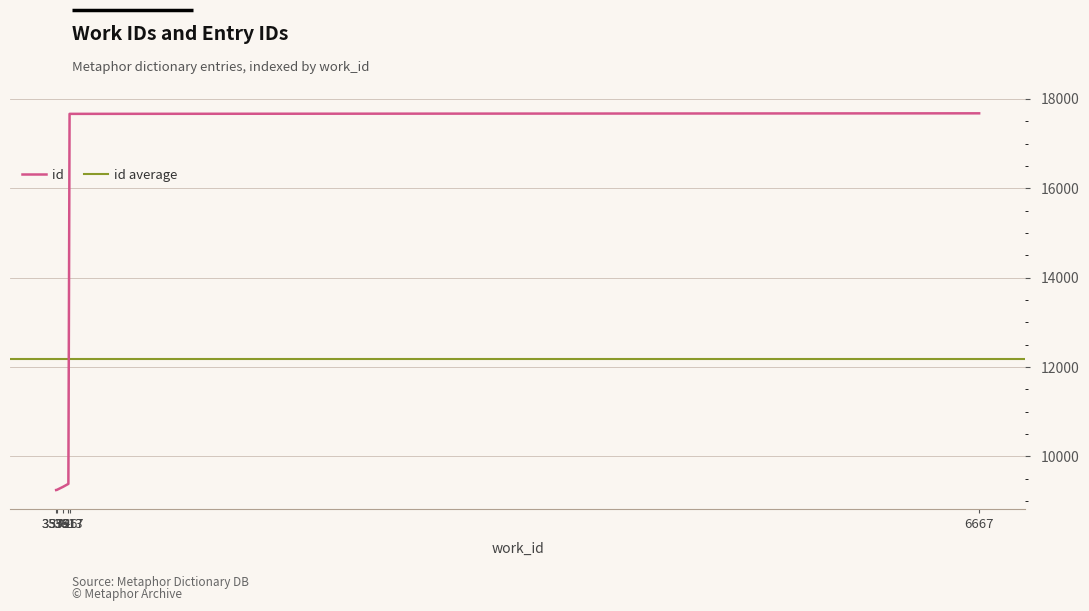

What is the sum of all values?

72545